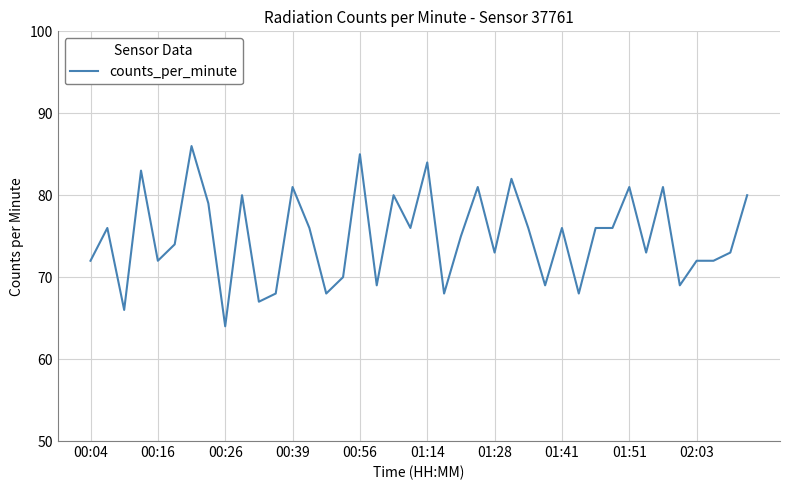

What is the difference between the maximum and minimum values?

22